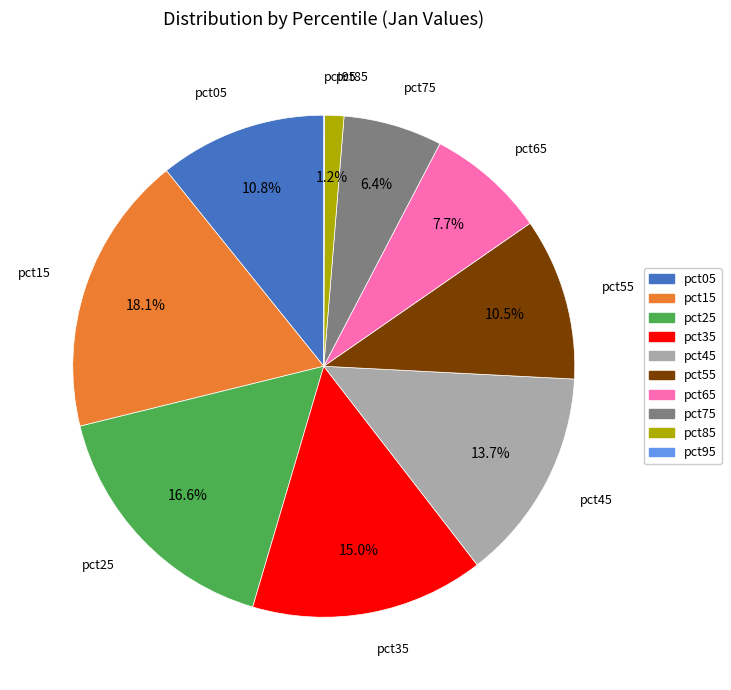

Which slice is the largest?

pct15